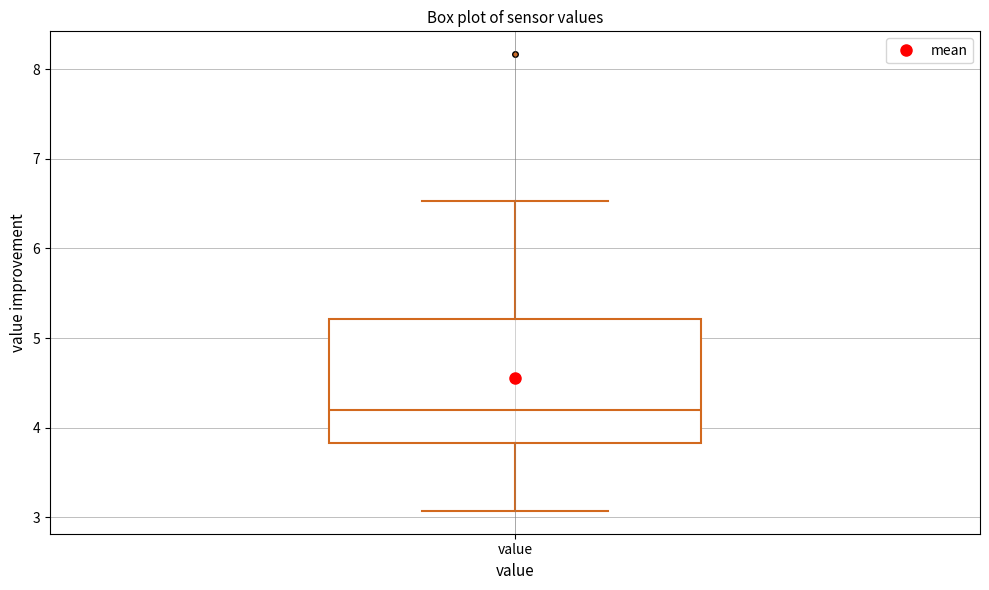

Where is the lower edge of the box for value on the y-axis? The values are not printed on the chart, so give them approximately, as read against the axis.

3.8